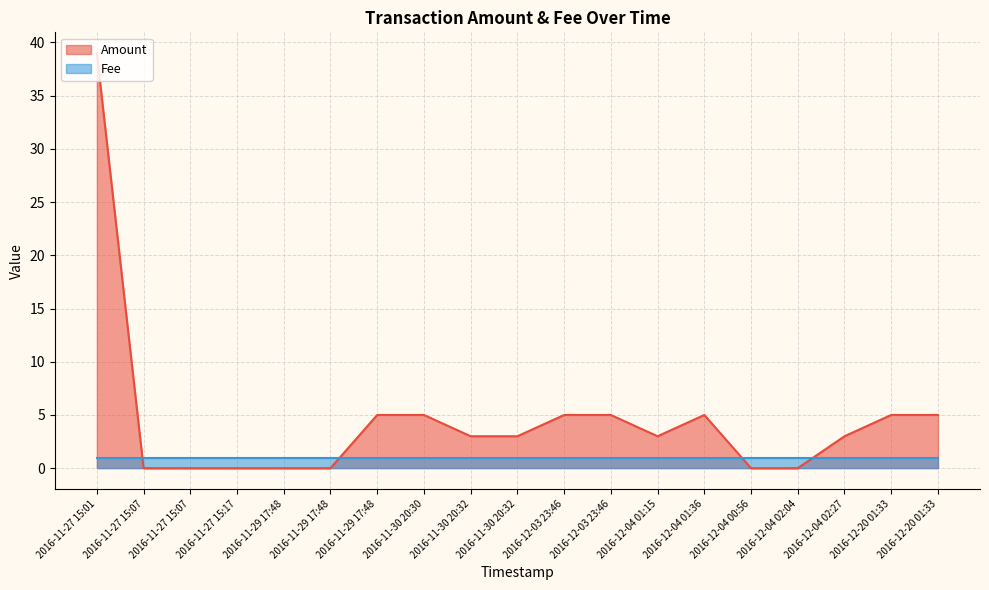

The value at 2016-11-29 17:48 is 1. True or false?

False